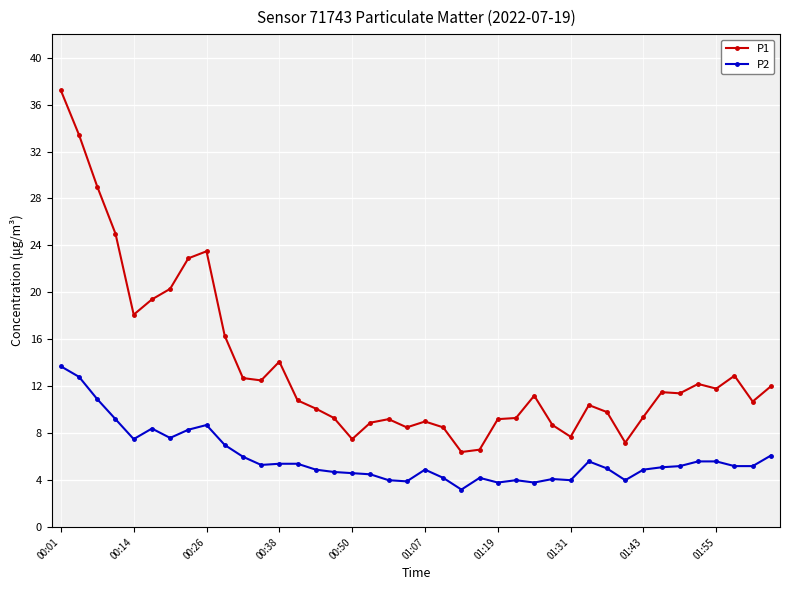

Which series has the largest range (max minus min)?

P1